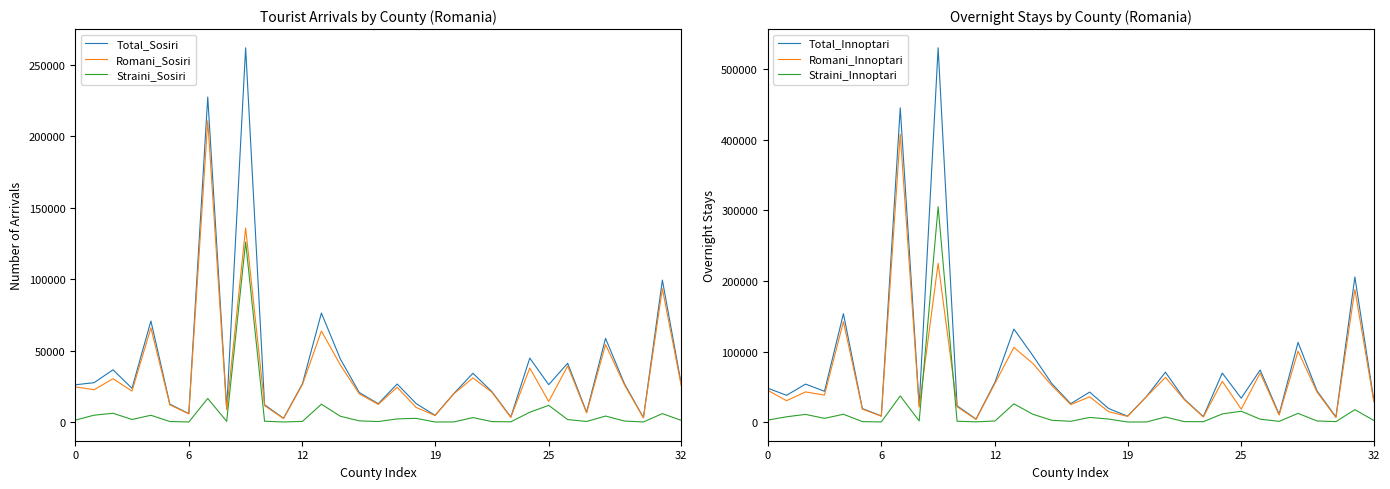

Where do Total_Sosiri and Straini_Innoptari first cross each other?

8 and 9